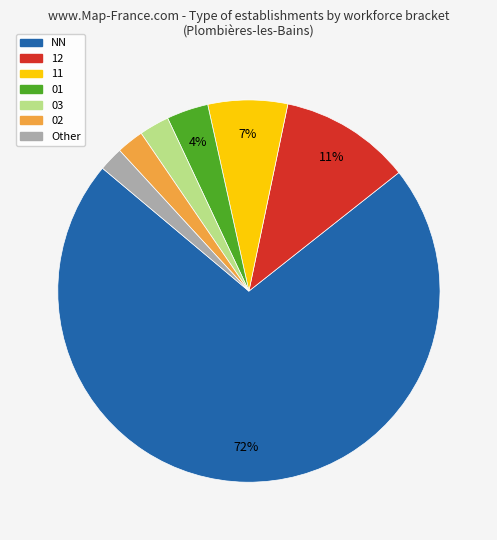

To the nearest percent, what is the average slice percentage?

14%